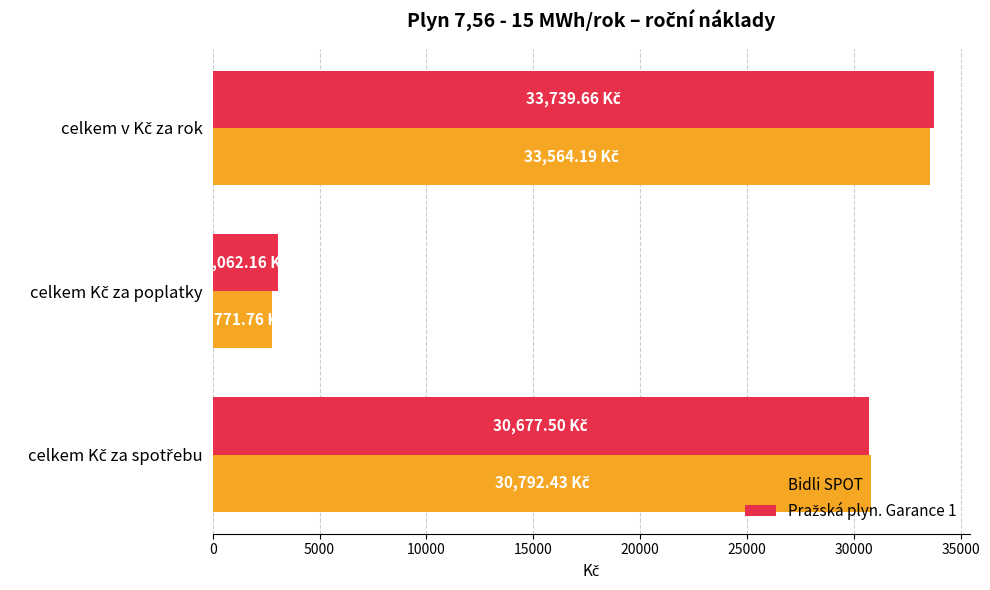

Which series has the largest range (max minus min)?

Bidli SPOT